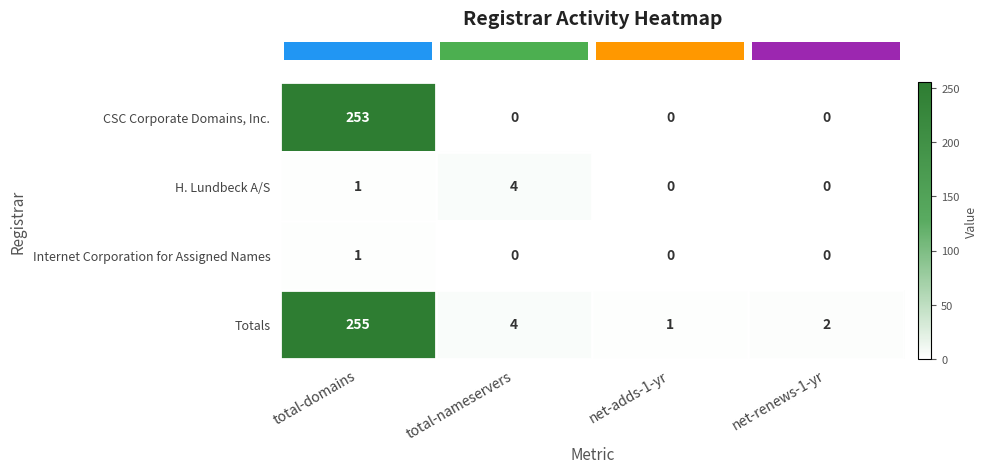

What is the approximate value of H. Lundbeck A/S at total-nameservers?

4